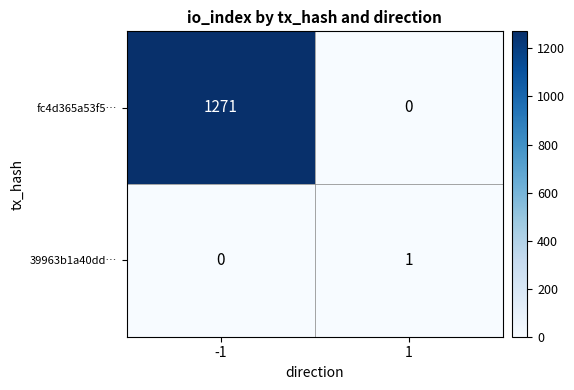

What is the total value across all series at -1?

1271